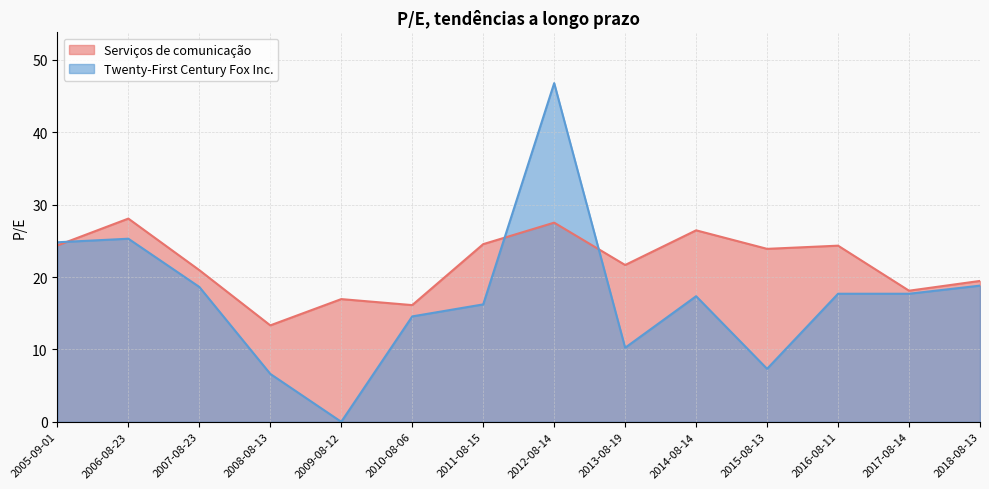

List the series in order of their overall mean, lowest first.

Twenty-First Century Fox Inc., Serviços de comunicação